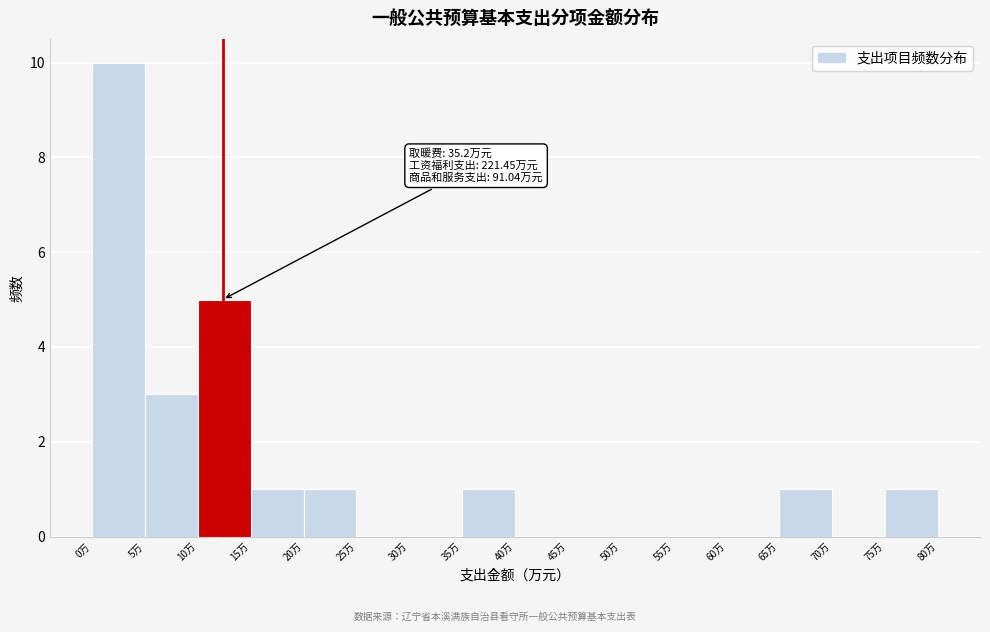

Over which range of the x-axis is the bar tallest?

0 to 5